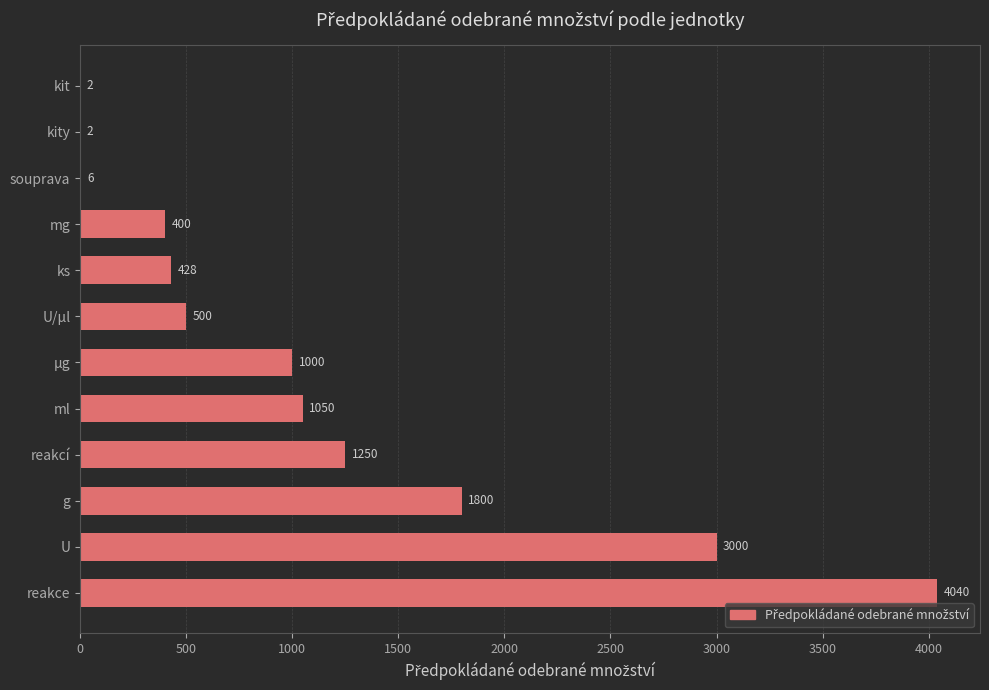

Are the bars horizontal?

Yes